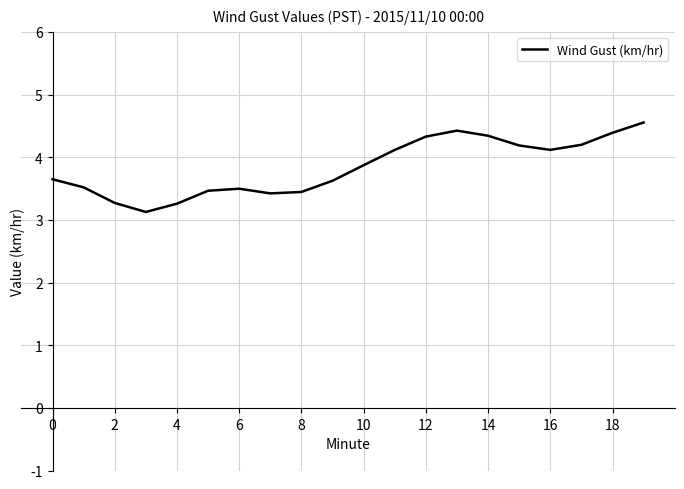

What is the difference between the maximum and minimum values?

1.4